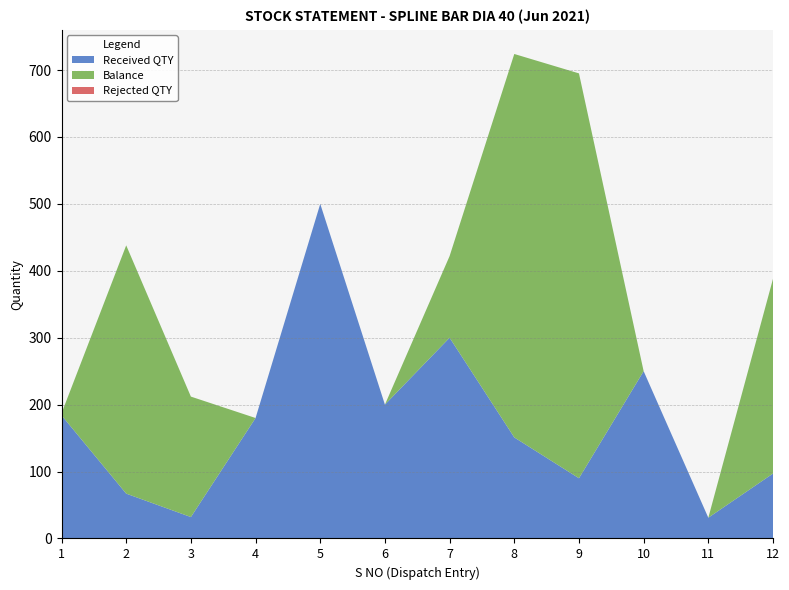

Reading left to right, list all the values displayed in this chart.

Received QTY: 1=184	2=67	3=32	4=180	5=500	6=200	7=300	8=151	9=90	10=250	11=31	12=97
Balance: 1=3	2=371	3=180	4=0	5=0	6=0	7=122	8=573	9=605	10=0	11=0	12=291
Rejected QTY: 1=0	2=0	3=0	4=0	5=0	6=0	7=0	8=0	9=0	10=0	11=0	12=0